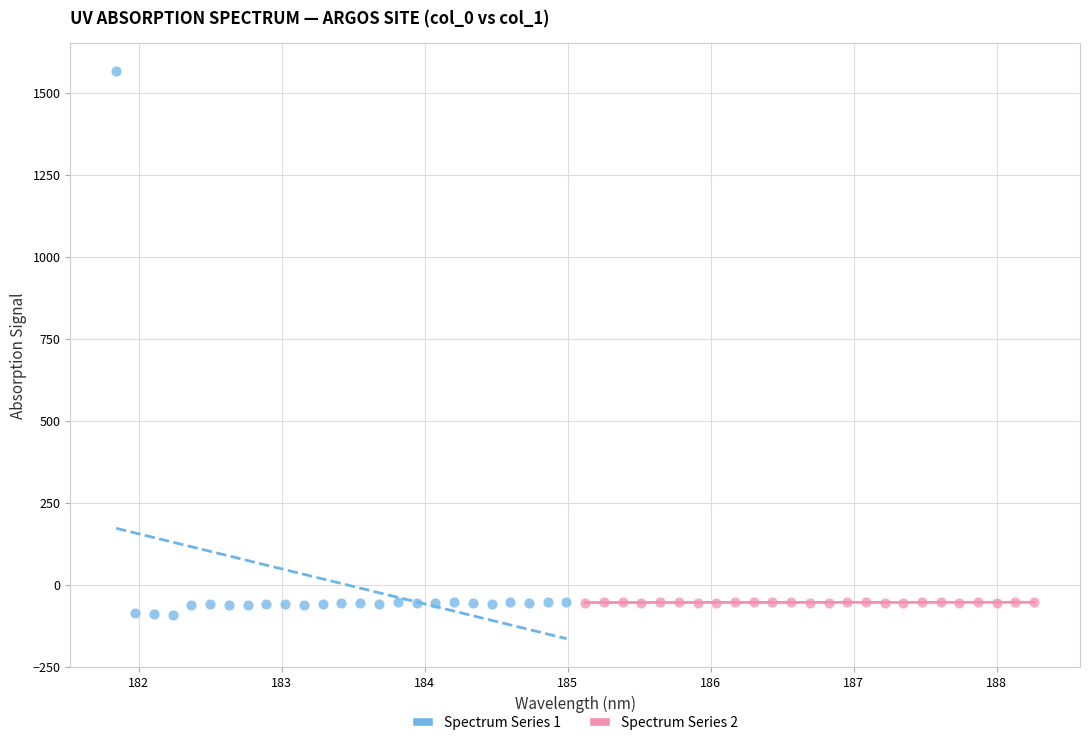

Which series has the widest spread of Y values?

Spectrum Series 1